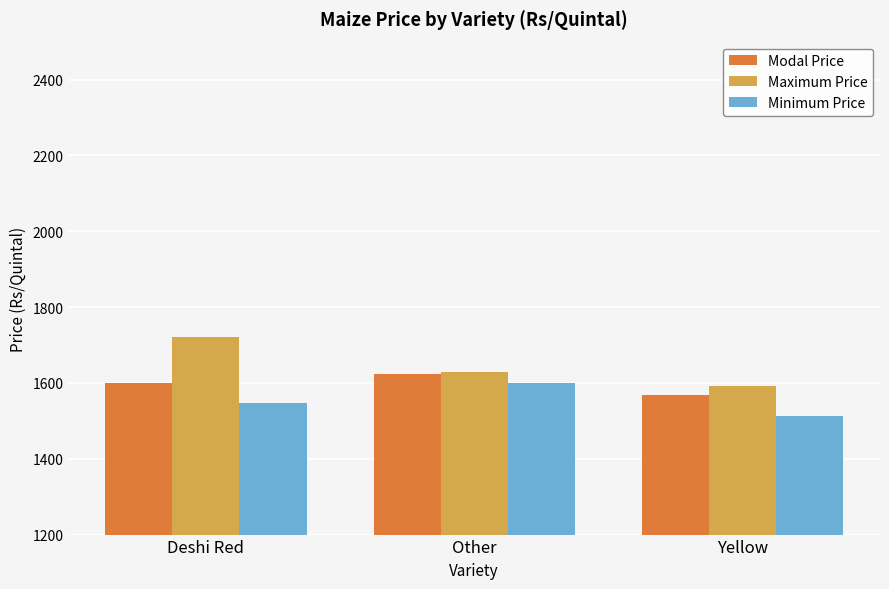

What position from the right is Deshi Red?

3